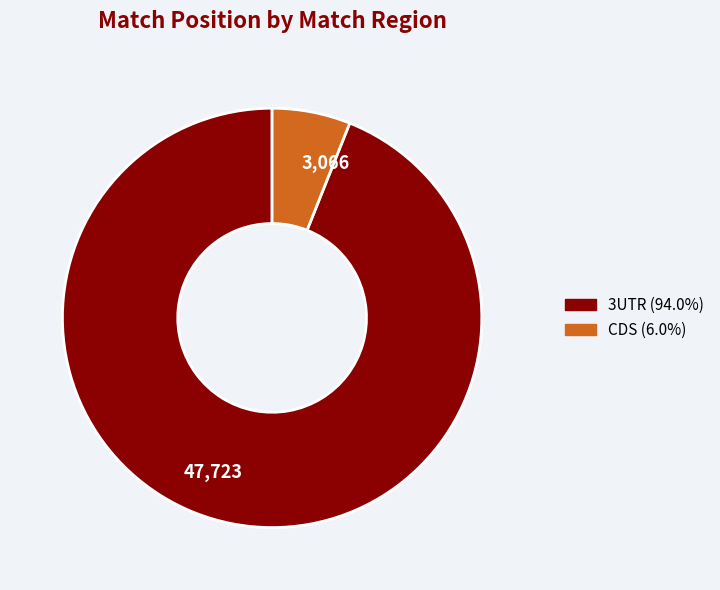

Does CDS (6.0%) represent more than half of the total?

No